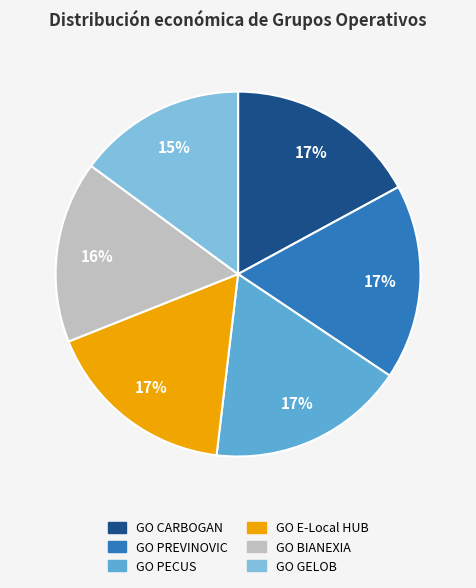

Count the number of slices in the pie.

6